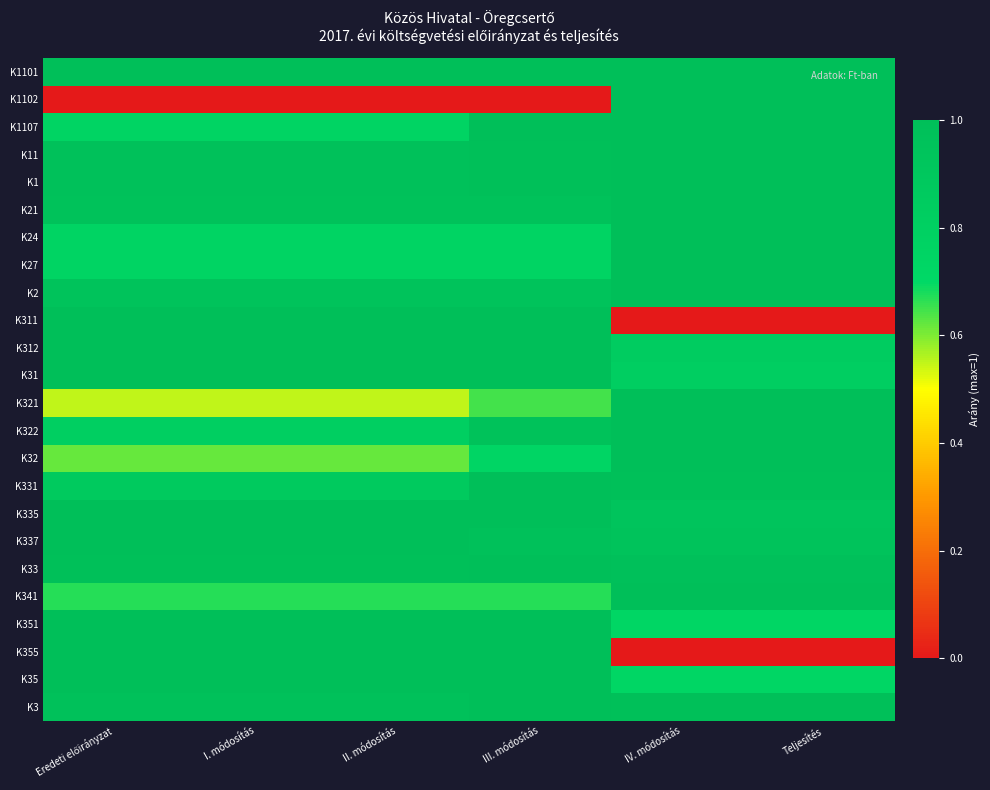

Which label corresponds to the smallest value in the chart?

Eredeti előirányzat